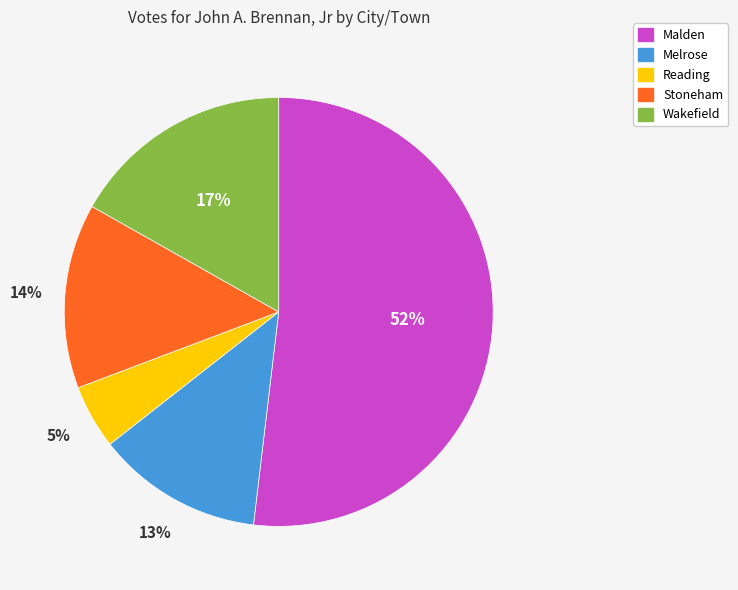

What is the smallest slice in the pie chart?

Reading